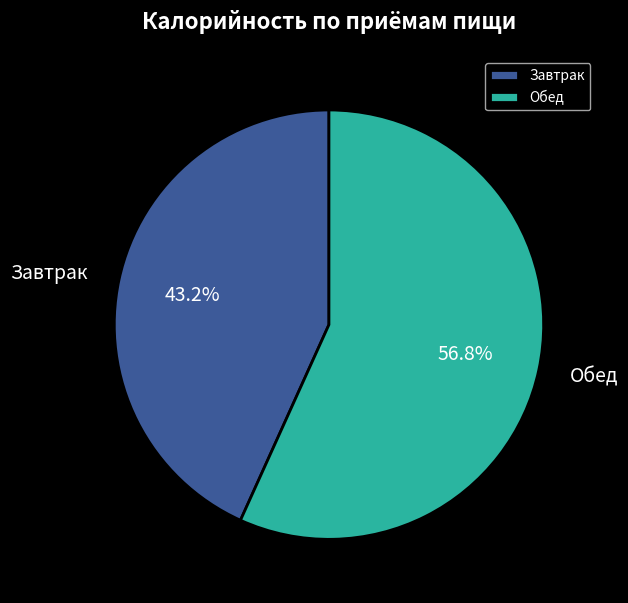

Is it true that Обед is 57% of the pie?

True